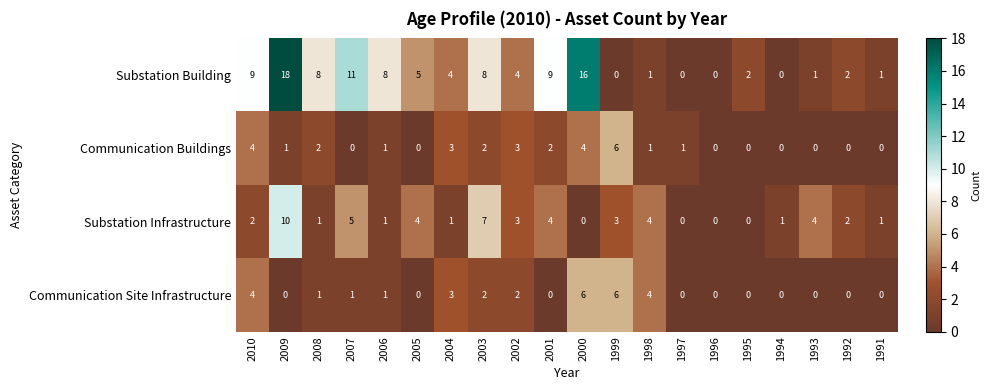

Which category has the highest value in the Substation Building series?

2009